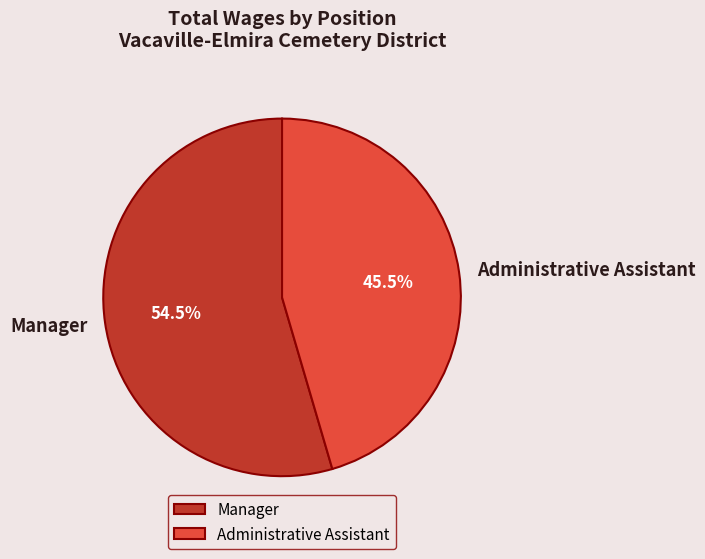

Count the number of slices in the pie.

2